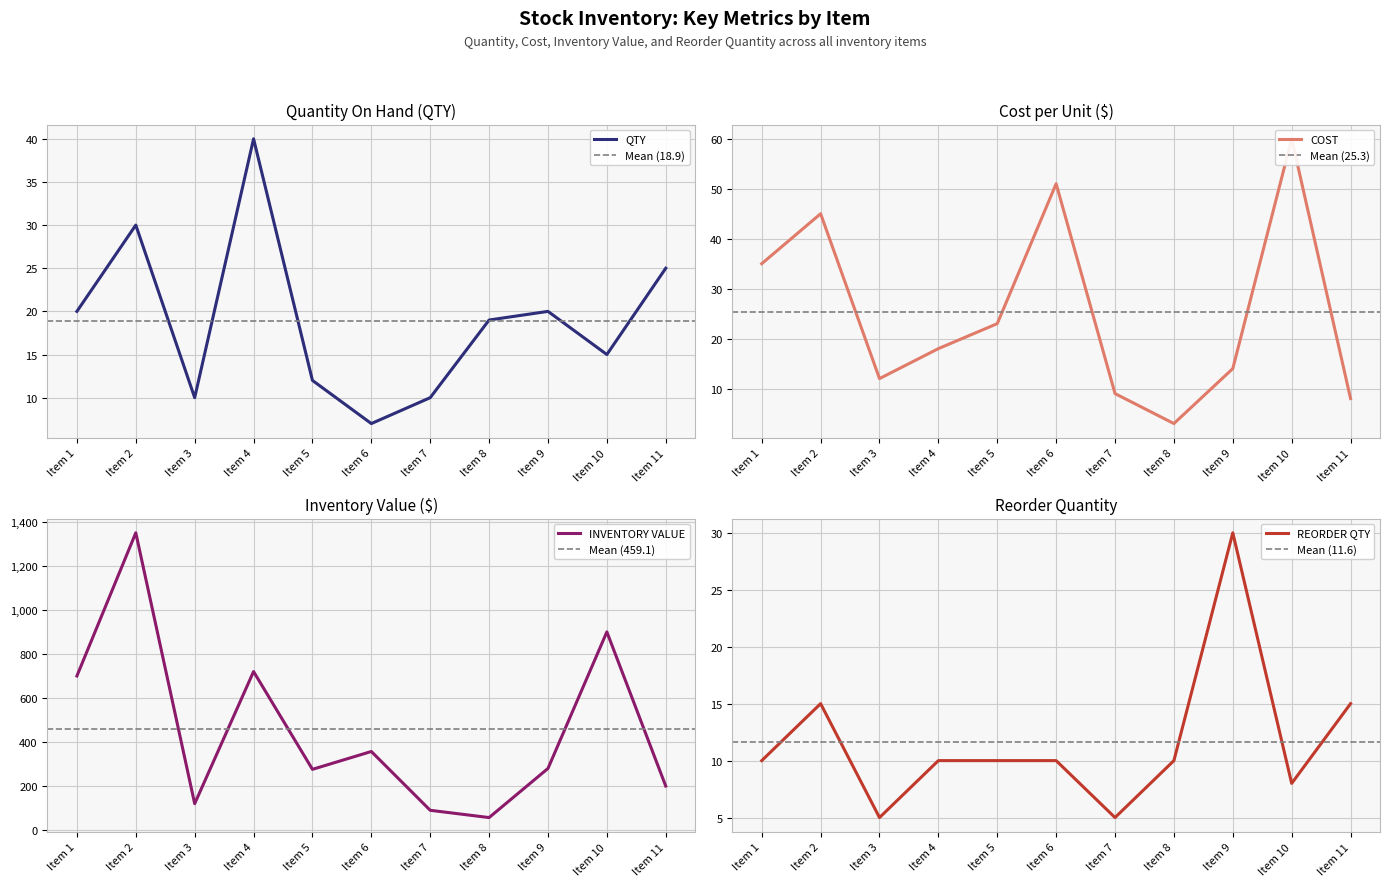

Reading left to right, extract all data points from this chart.

COST: 35	45	12	18	23	51	9	3	14	60	8
INVENTORY VALUE: 700	1350	120	720	276	357	90	57	280	900	200
REORDER QTY: 10	15	5	10	10	10	5	10	30	8	15
QTY: 20	30	10	40	12	7	10	19	20	15	25